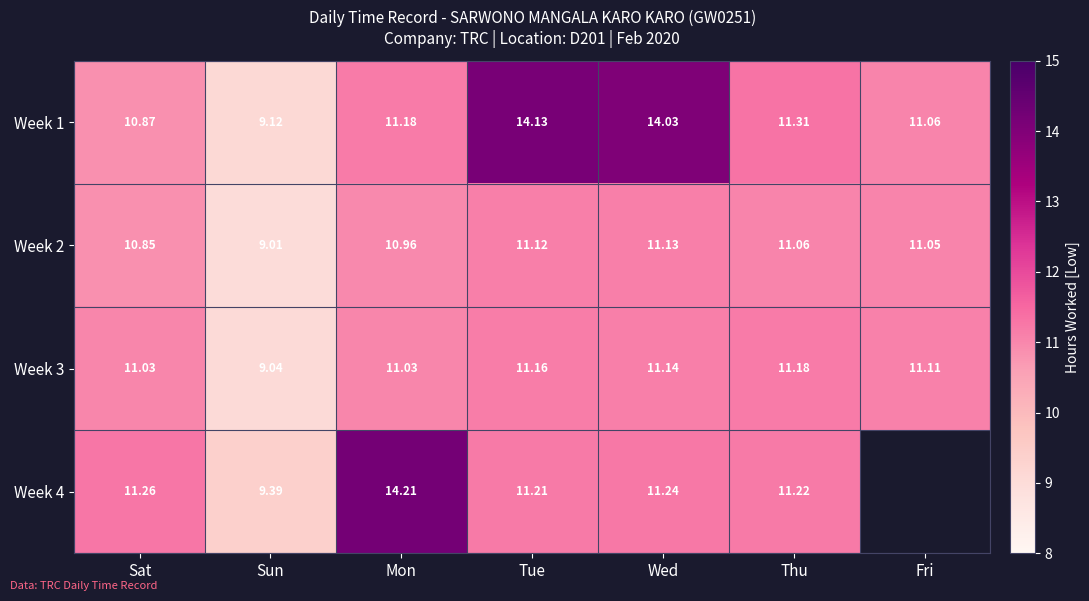

Read the Week 1 value at Tue.

14.1